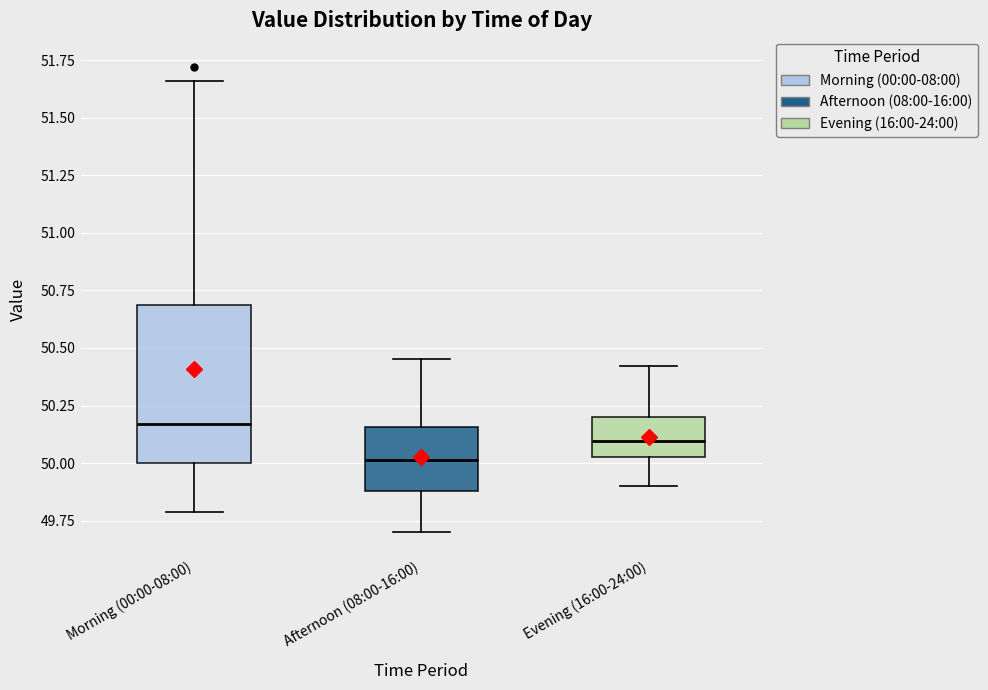

Reading left to right, transcribe this box plot: for each box, give where its median line is, the range the box spans, and where its two whiskers end, as read against the y-axis. The values are not printed on the chart, so give them approximately, as read against the axis.

Morning (00:00-08:00): median 50.15, box 50.00 to 50.70, whiskers 49.80 to 51.65
Afternoon (08:00-16:00): median 50.00, box 49.90 to 50.15, whiskers 49.70 to 50.45
Evening (16:00-24:00): median 50.10, box 50.05 to 50.20, whiskers 49.90 to 50.40